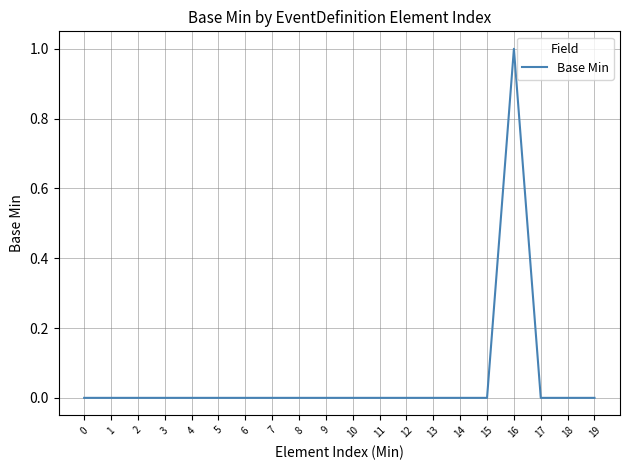

Is it true that the value at 12 is 0?

True